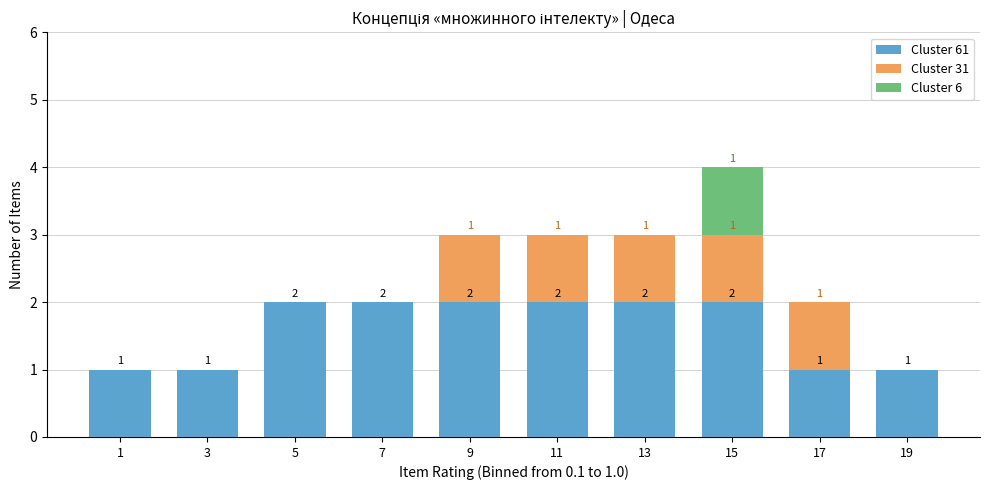

What is the total value across all series at 13?

3